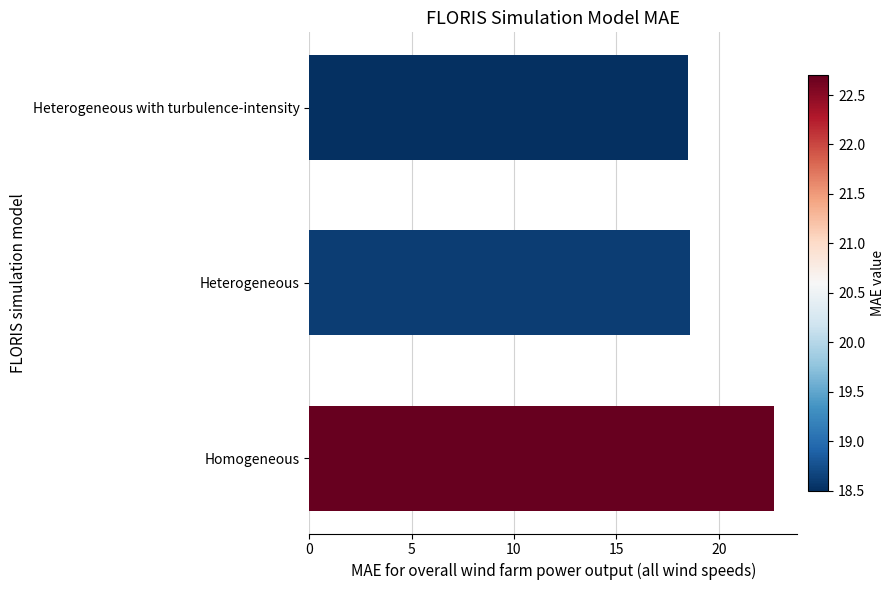

Reading bottom to top, extract all data points from this chart.

Homogeneous=22.7	Heterogeneous=18.6	Heterogeneous with turbulence-intensity=18.5